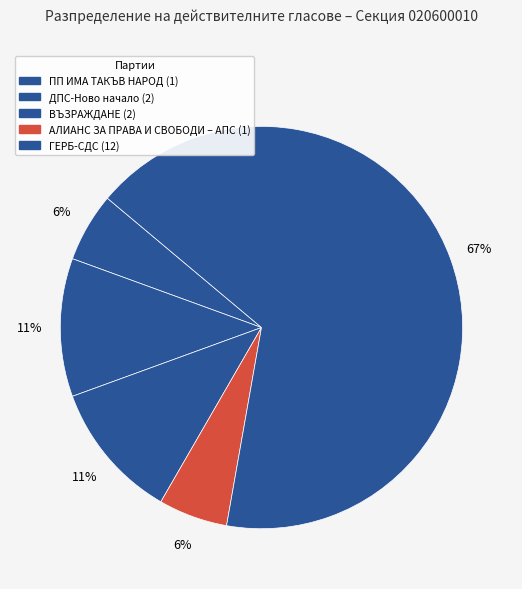

How many segments does this pie chart have?

5